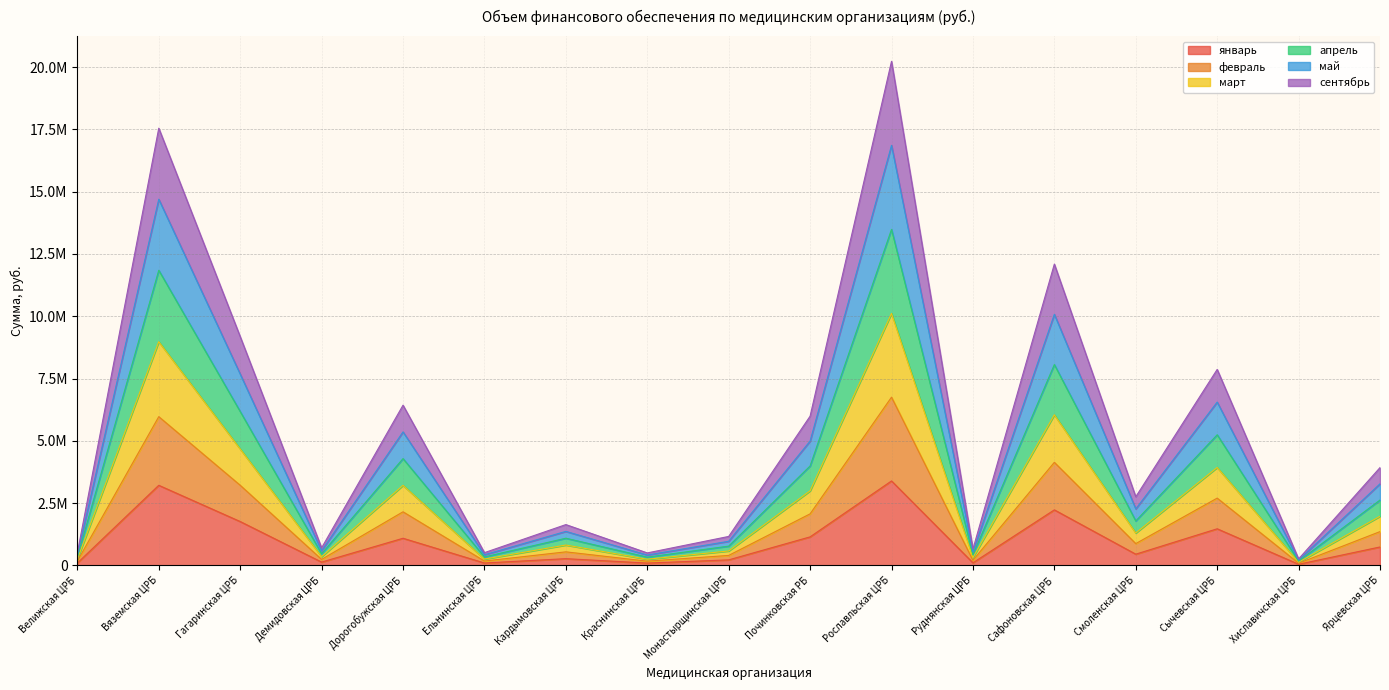

At which label does сентябрь reach its minimum?

Хиславичская ЦРБ